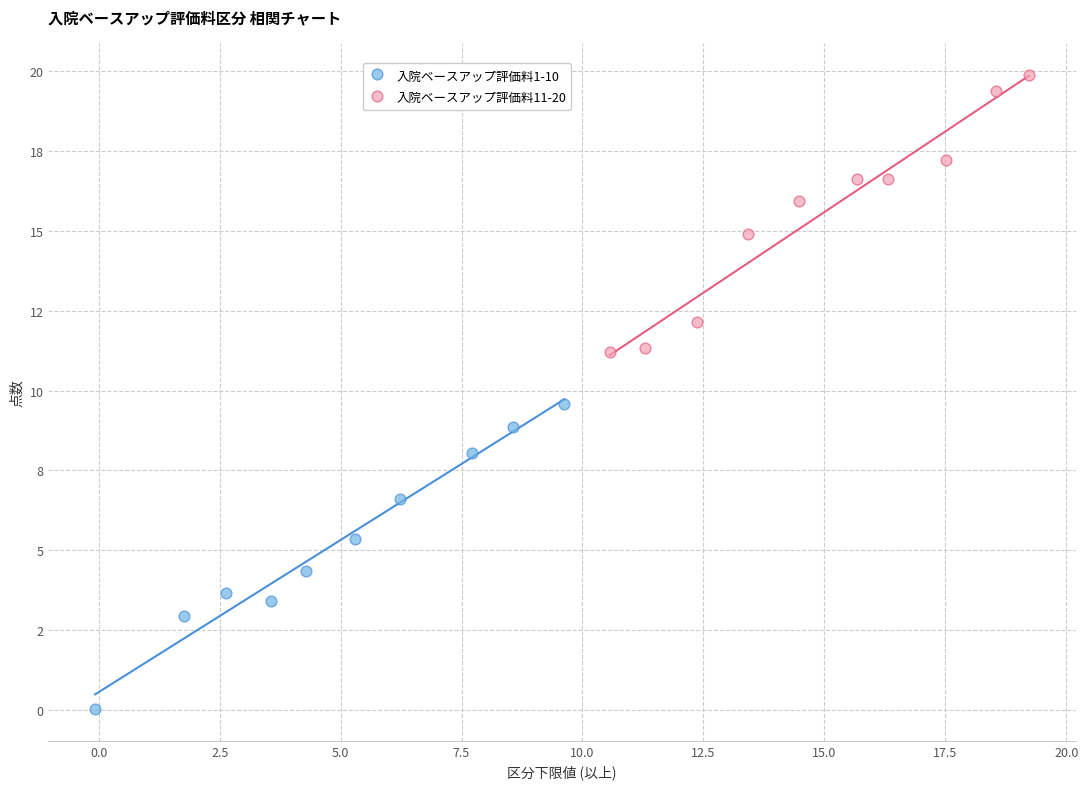

Which series has the widest spread of Y values?

入院ベースアップ評価料1-10